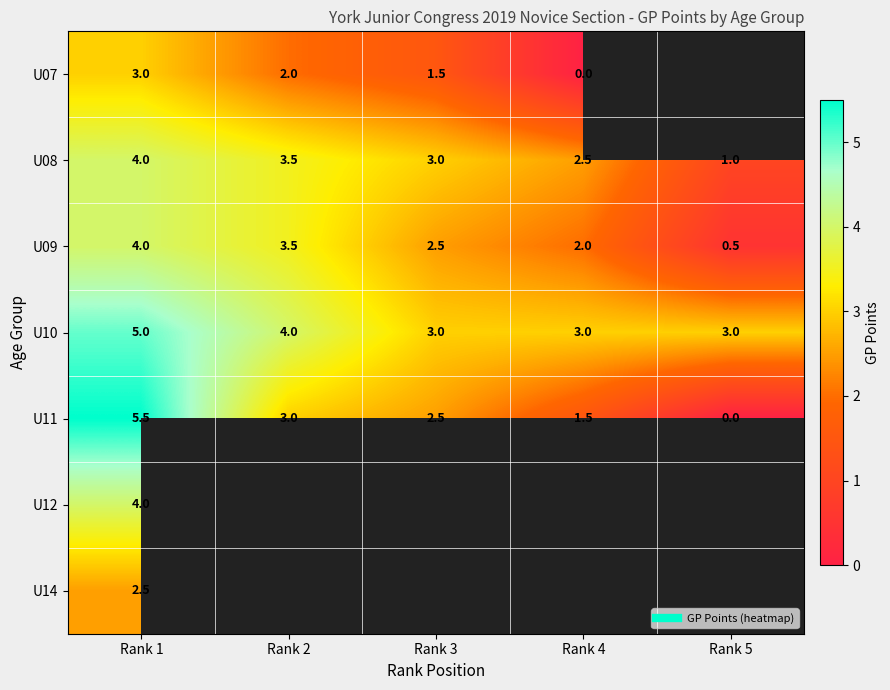

List the labels in order of U08 value, largest first.

Rank 1, Rank 2, Rank 3, Rank 4, Rank 5